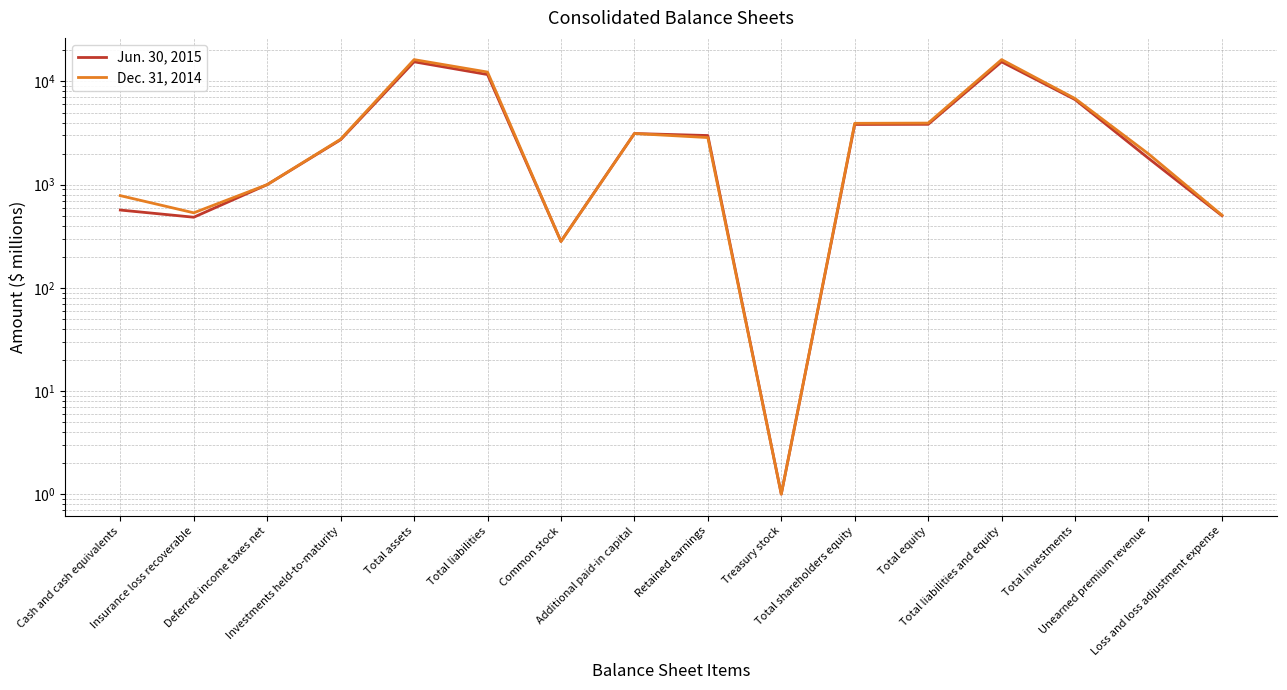

How many categories are shown in the chart?

16